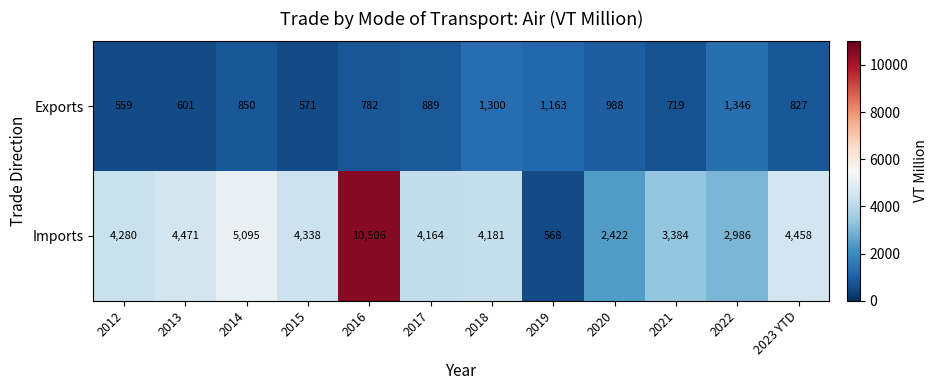

The value of Exports at 2012 is 559. True or false?

True